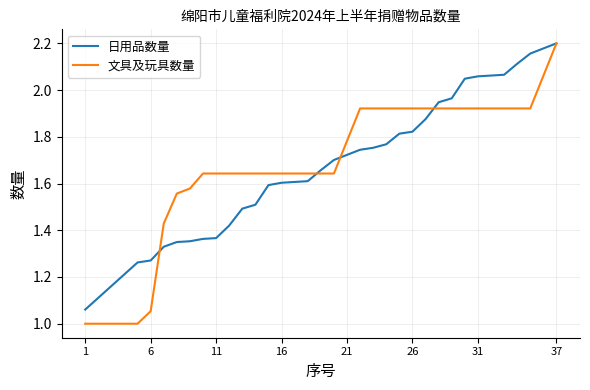

What is the minimum value for 文具及玩具数量?

1.0